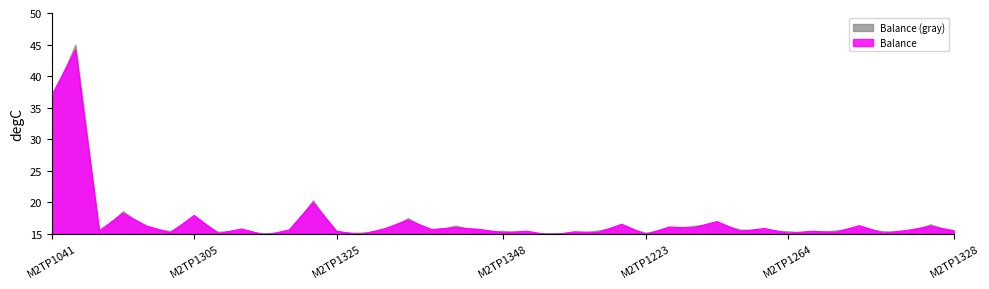

What position from the left is M2TP1328?

39